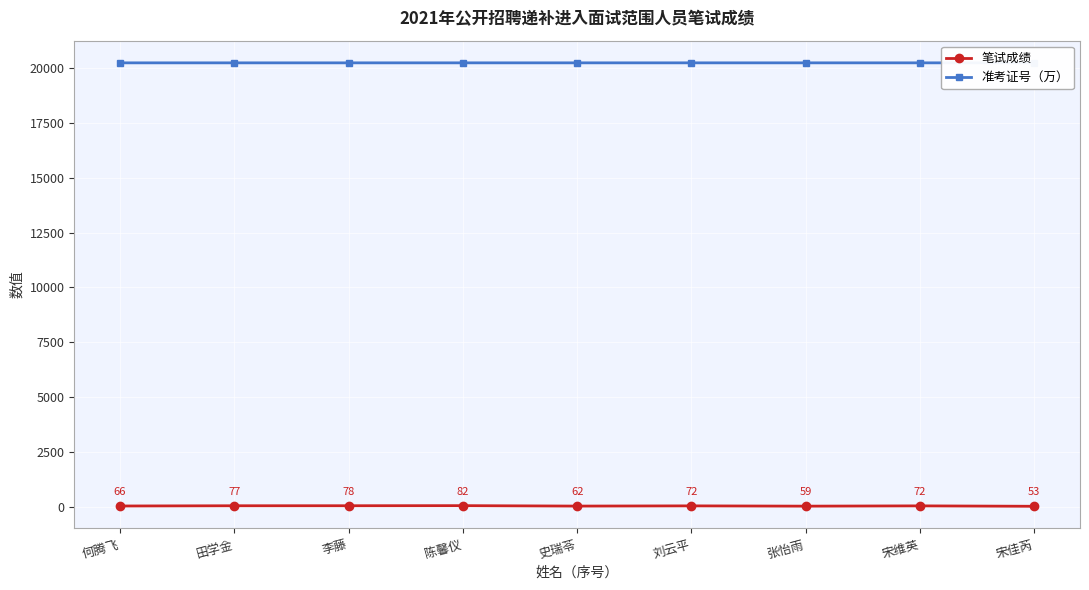

In 笔试成绩, how many points are higher than both neighbors (excluding endpoints)?

3